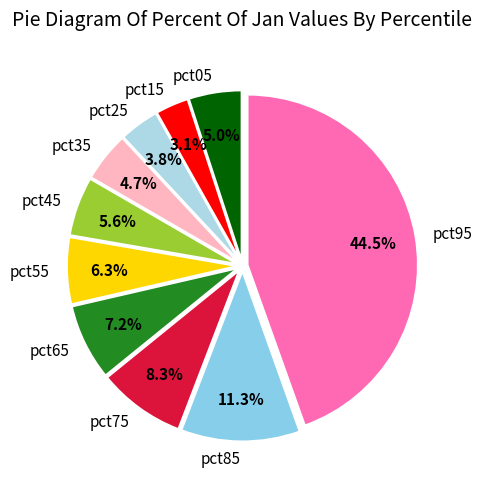

To the nearest percent, what percentage of the pie is pct15?

3%